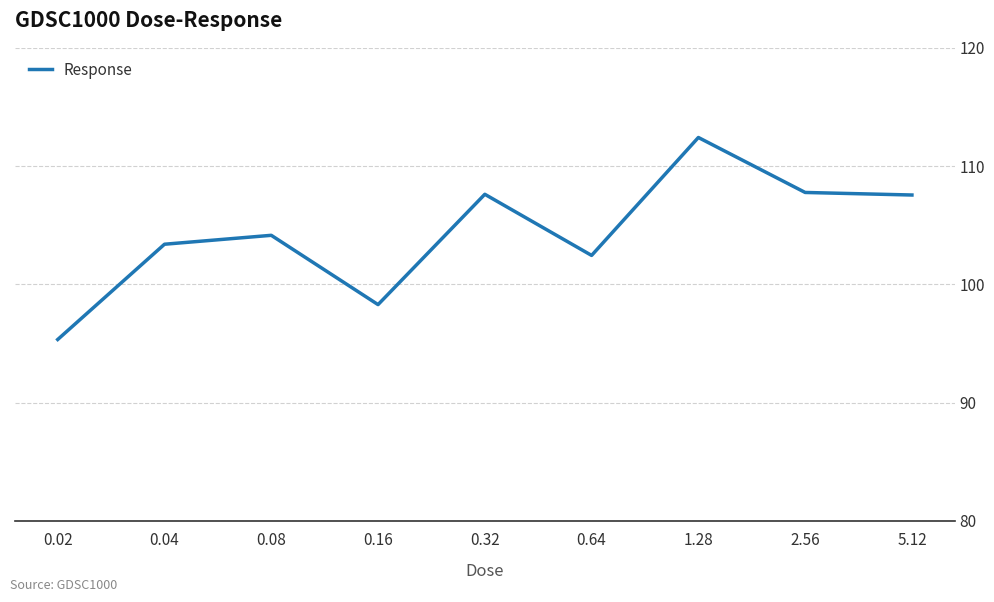

Between 0.08 and 0.16, which is larger?

0.08